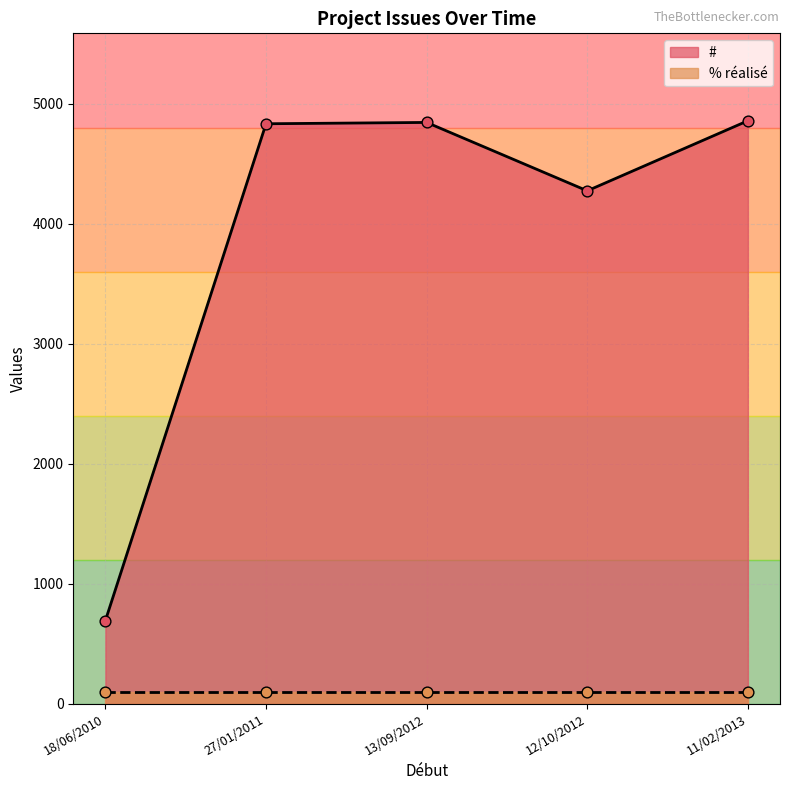

What is the total value across all series at 27/01/2011?

4933